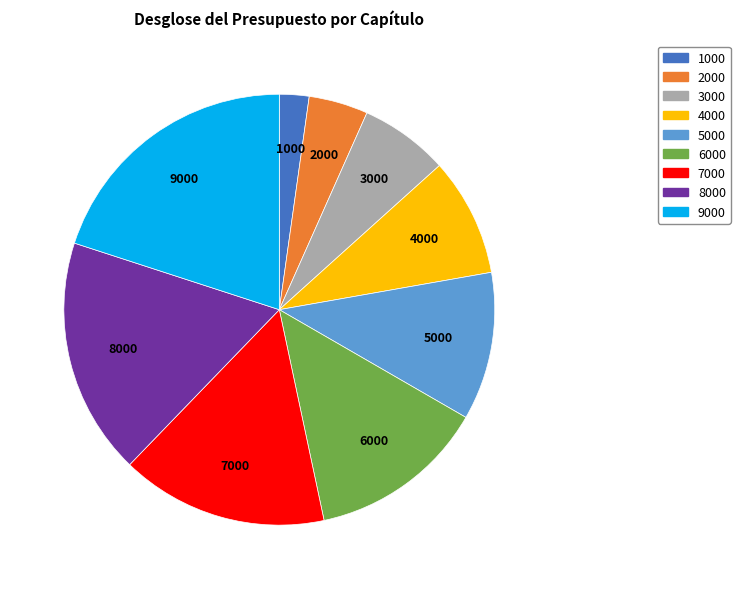

Is it true that 4000 is 1% of the pie?

False